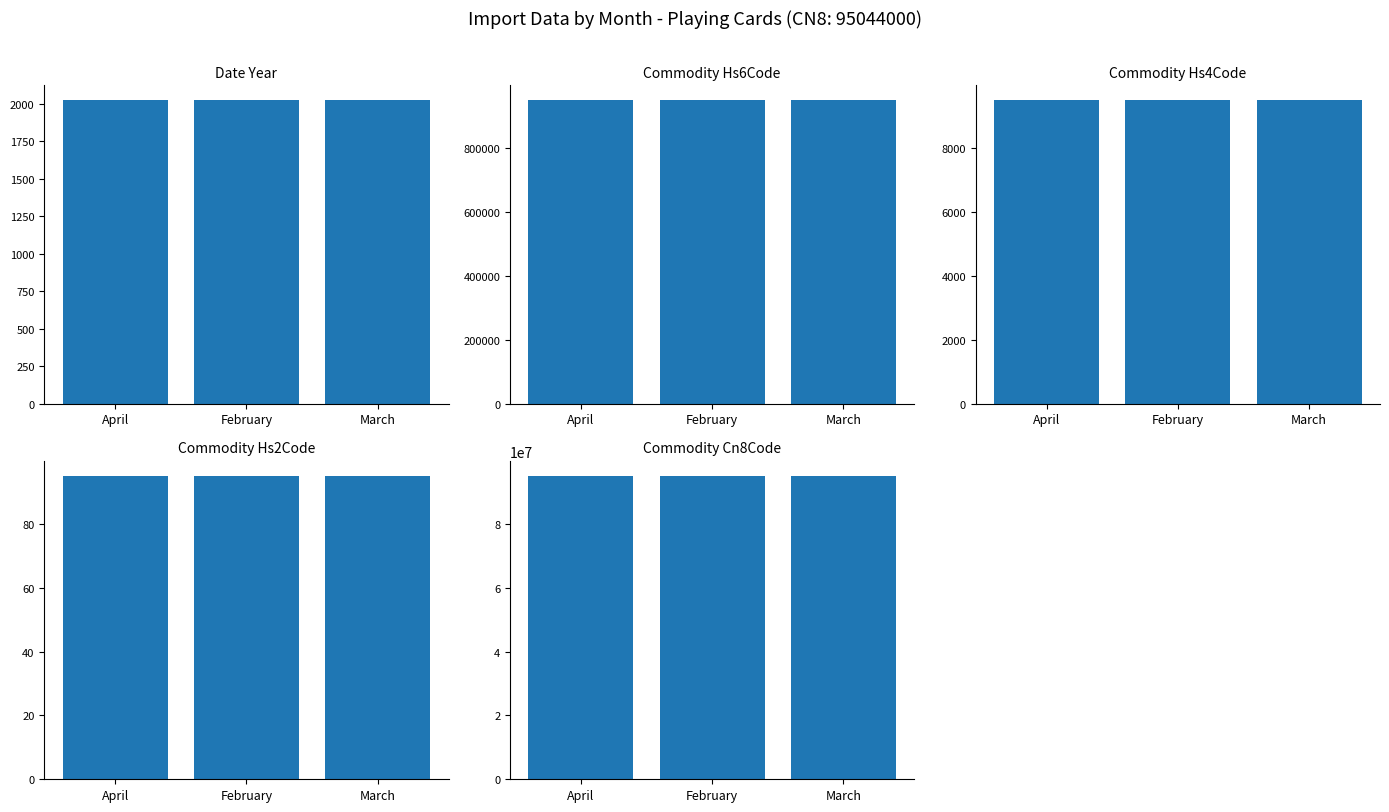

Between April and March, which is larger?

April